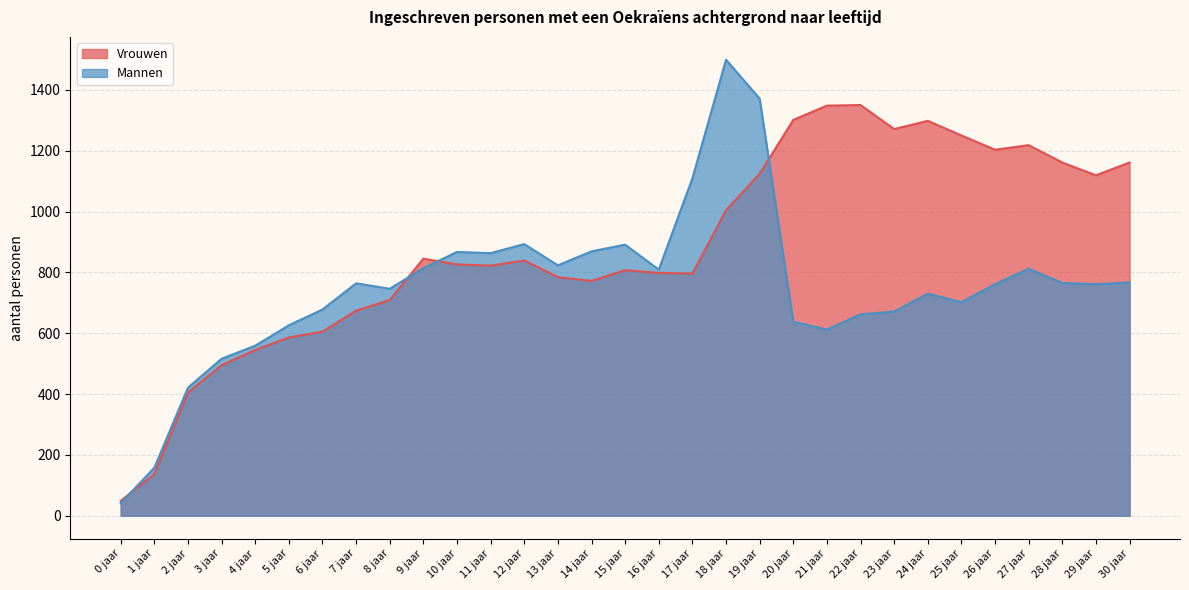

Is it true that Mannen equals 1223 at 7 jaar?

False